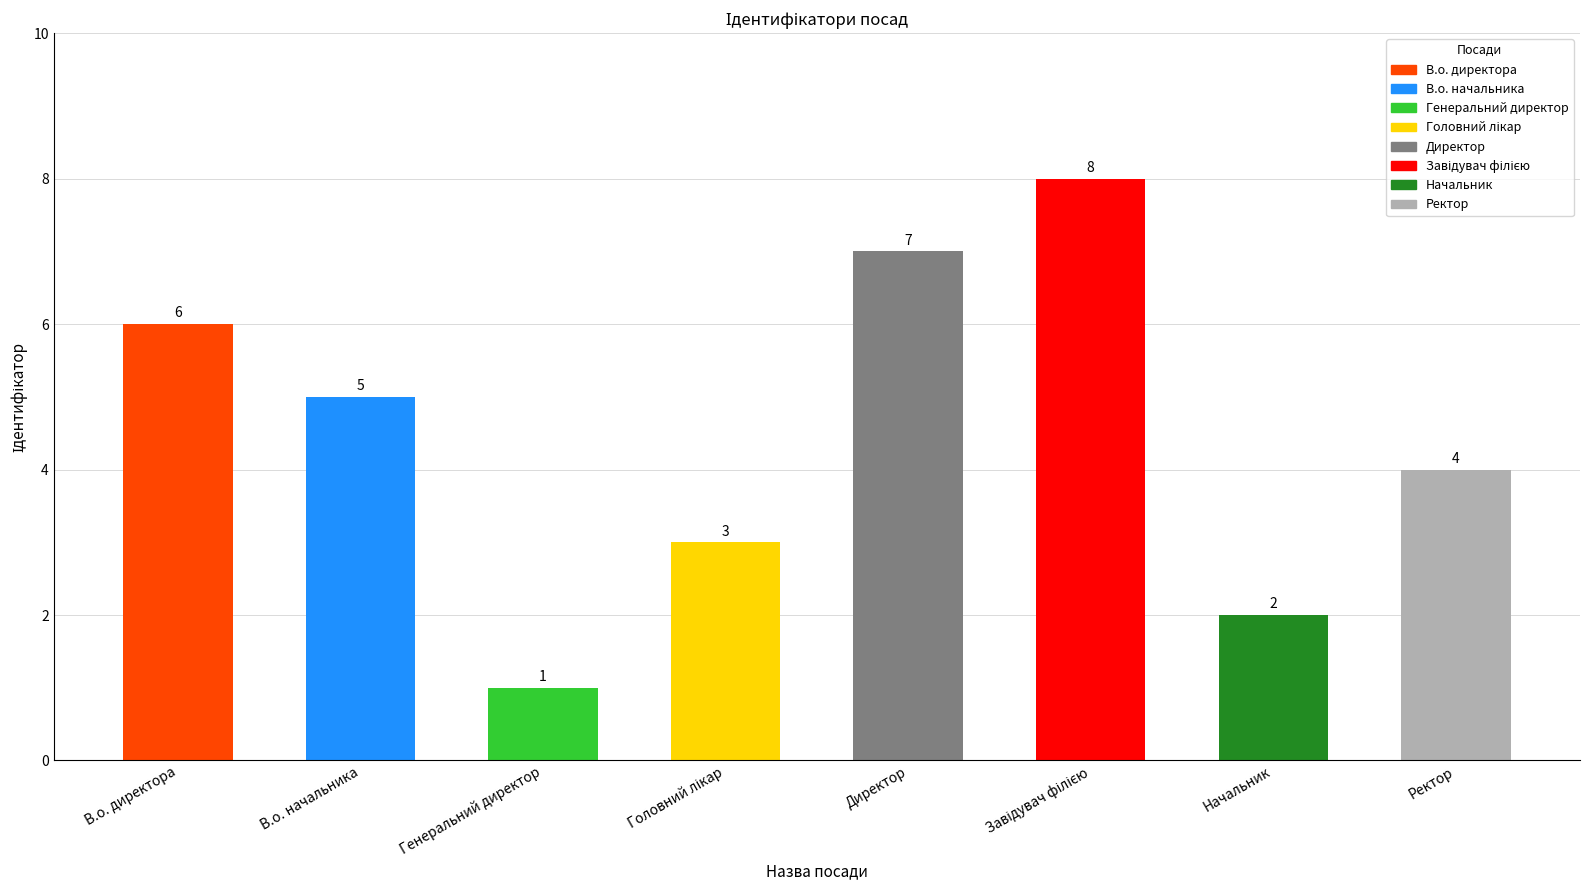

What is the ratio of the value at В.о. начальника to the value at Начальник?

2.5